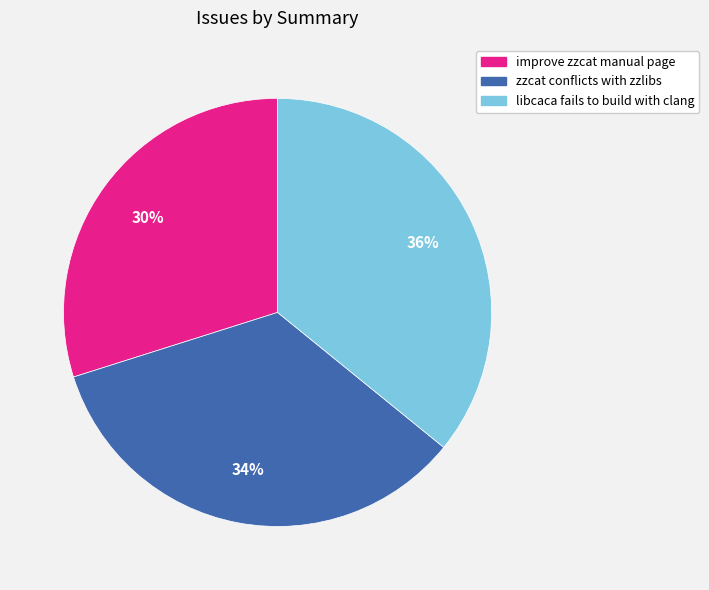

Is the sum of improve zzcat manual page and libcaca fails to build with clang greater than half?

Yes